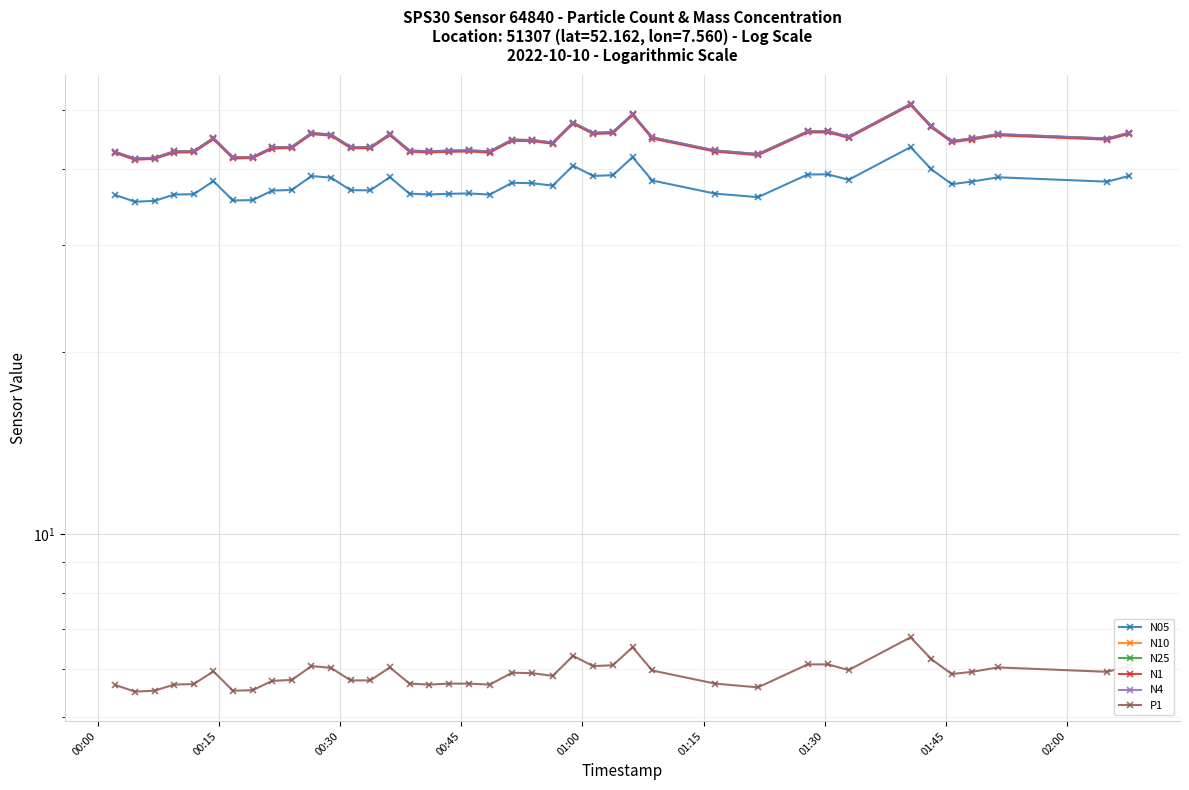

Count the number of data series in this chart.

6